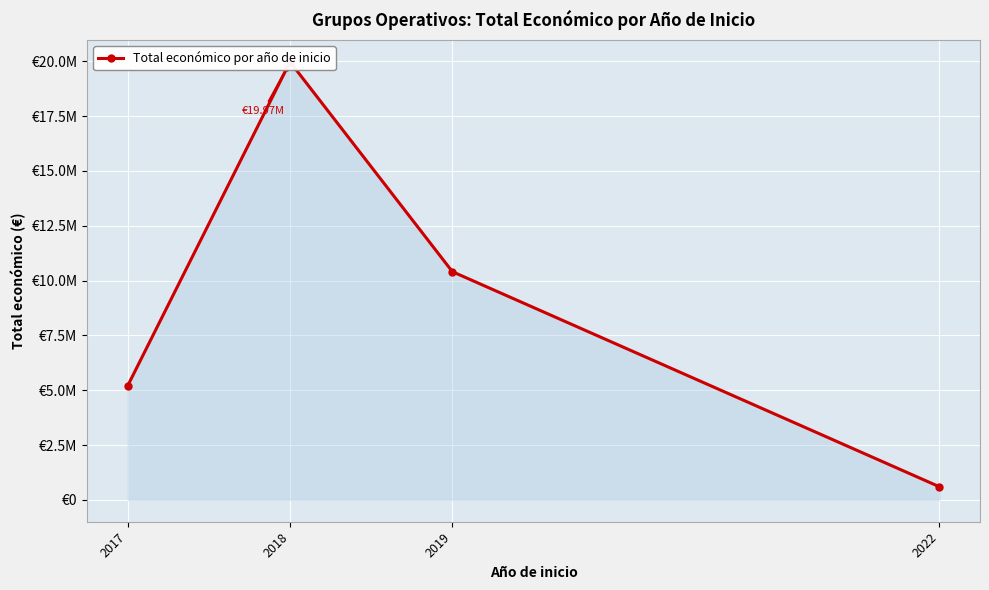

What is the average value?

9044583